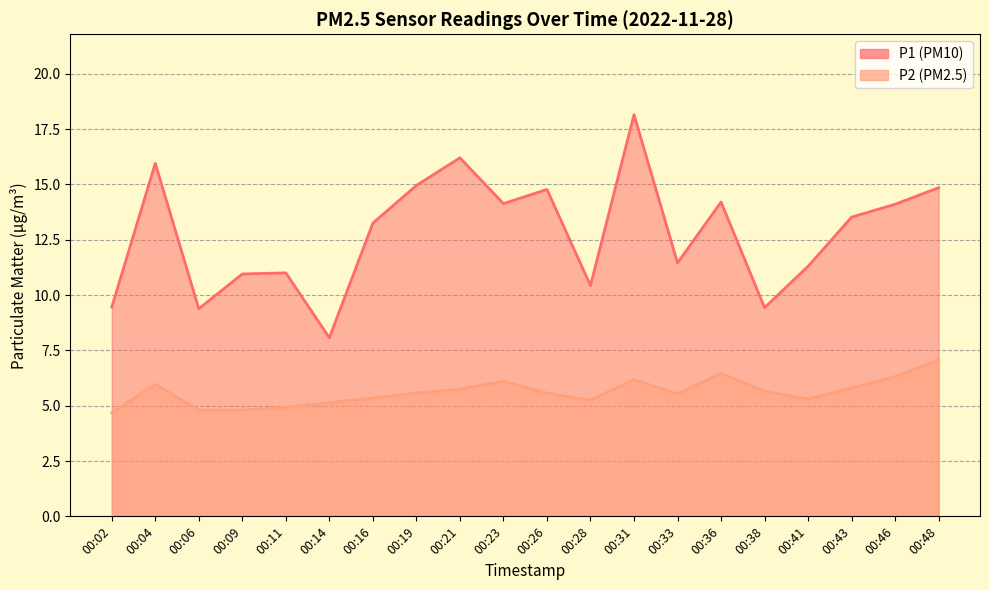

True or false: P2 and P1 intersect in this chart.

False